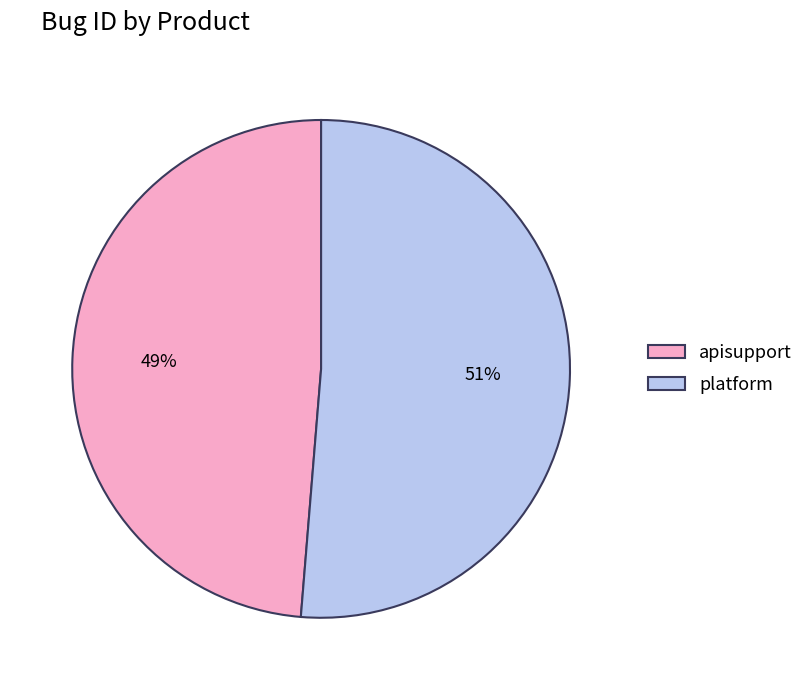

True or false: platform accounts for 40% of the total.

False